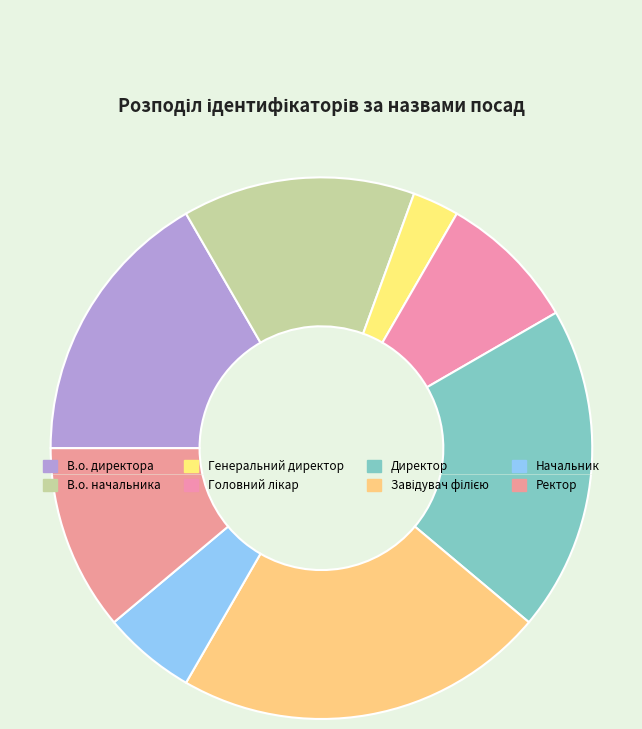

How many slices are in this pie chart?

8